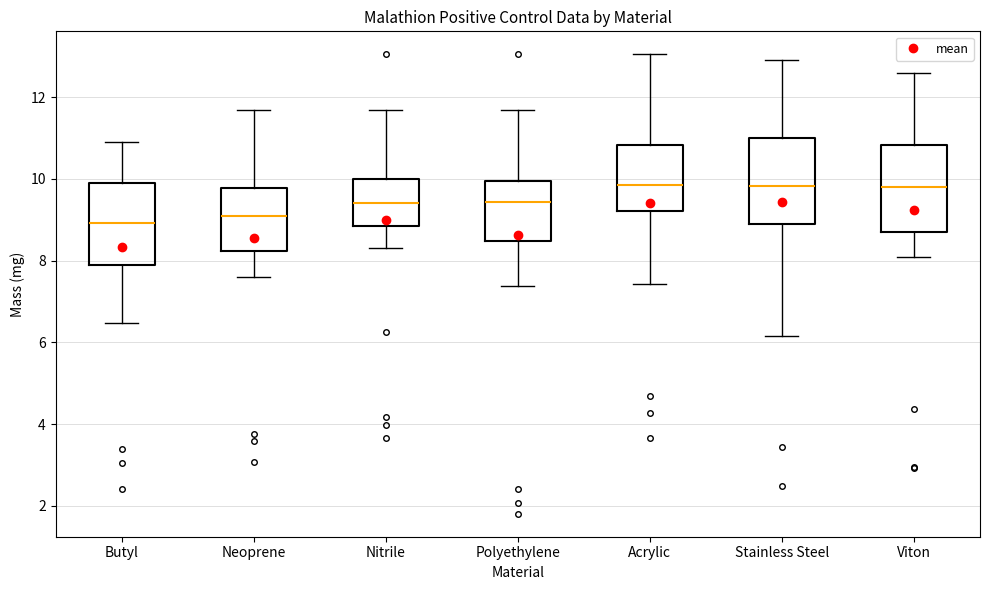

Reading left to right, read every box against the y-axis: the position of its median line, the range the box covers, and the ends of its whiskers. The values are not printed on the chart, so give them approximately, as read against the axis.

Butyl: median 9.0, box 7.8 to 10.0, whiskers 6.4 to 10.8
Neoprene: median 9.0, box 8.2 to 9.8, whiskers 7.6 to 11.6
Nitrile: median 9.4, box 8.8 to 10.0, whiskers 8.4 to 11.6
Polyethylene: median 9.4, box 8.4 to 10.0, whiskers 7.4 to 11.6
Acrylic: median 9.8, box 9.2 to 10.8, whiskers 7.4 to 13.0
Stainless Steel: median 9.8, box 8.8 to 11.0, whiskers 6.2 to 13.0
Viton: median 9.8, box 8.6 to 10.8, whiskers 8.0 to 12.6